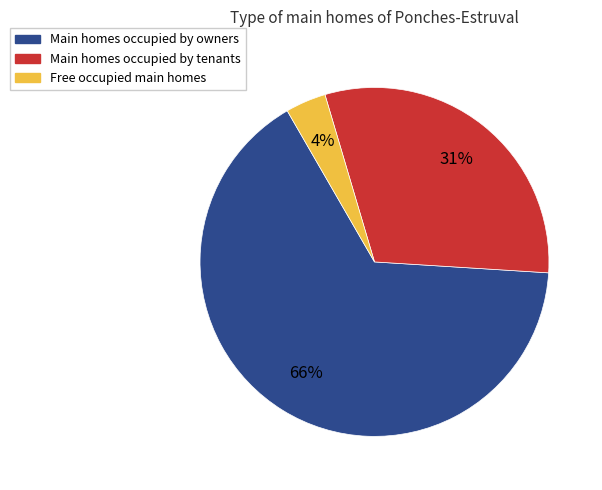

To the nearest percent, what is the average slice percentage?

33%